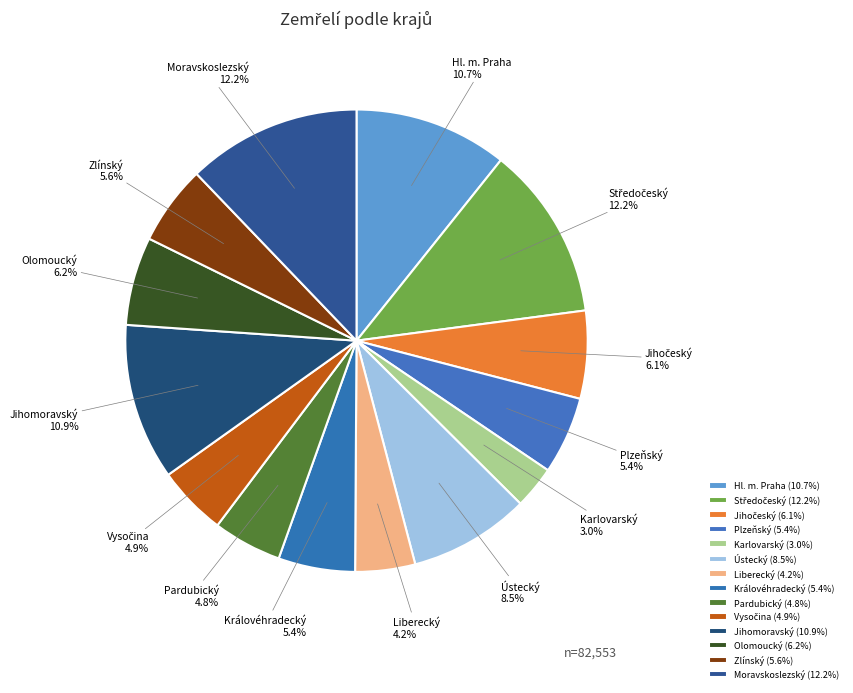

Between Moravskoslezský and Hl. m. Praha, which is larger?

Moravskoslezský